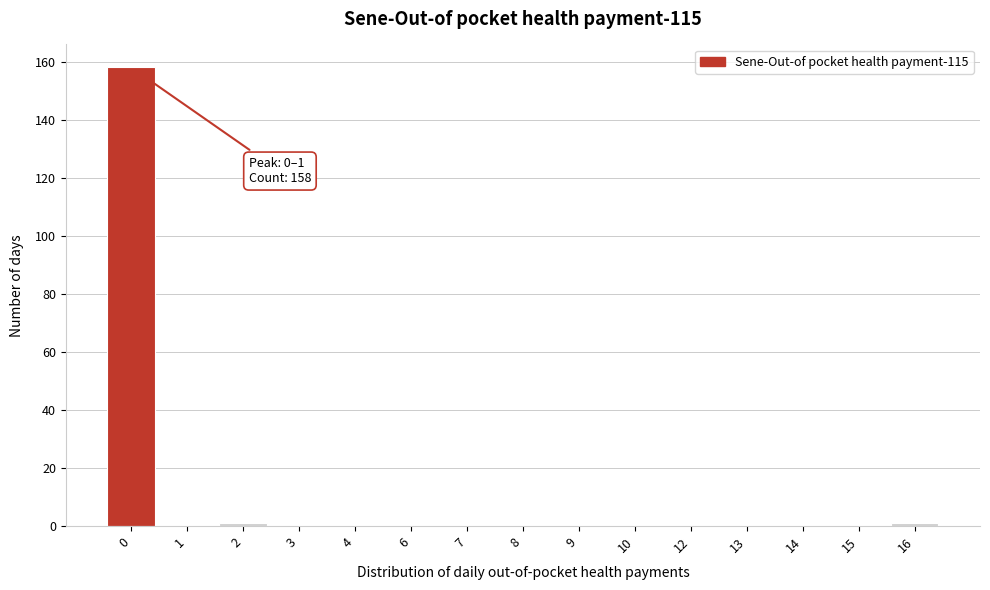

Reading left to right, extract all data points from this chart.

0=158	1=0	2=1	3=0	4=0	6=0	7=0	8=0	9=0	10=0	12=0	13=0	14=0	15=0	16=1